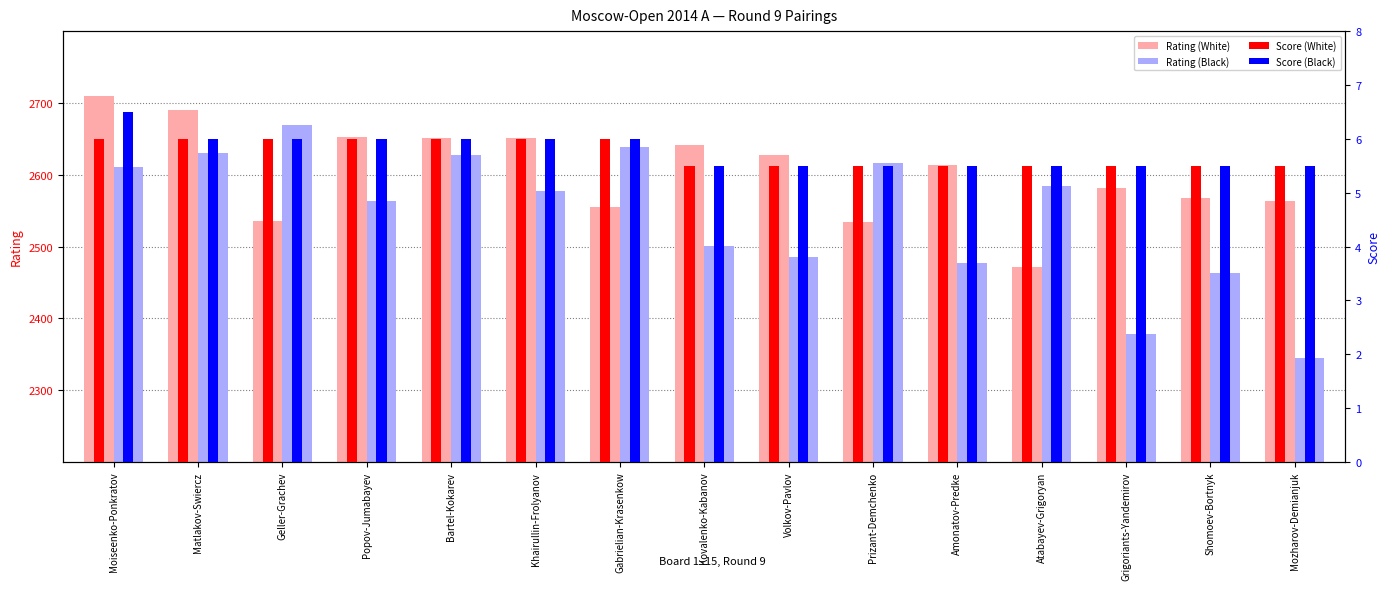

Which series has the largest total across all categories?

Rating (White)